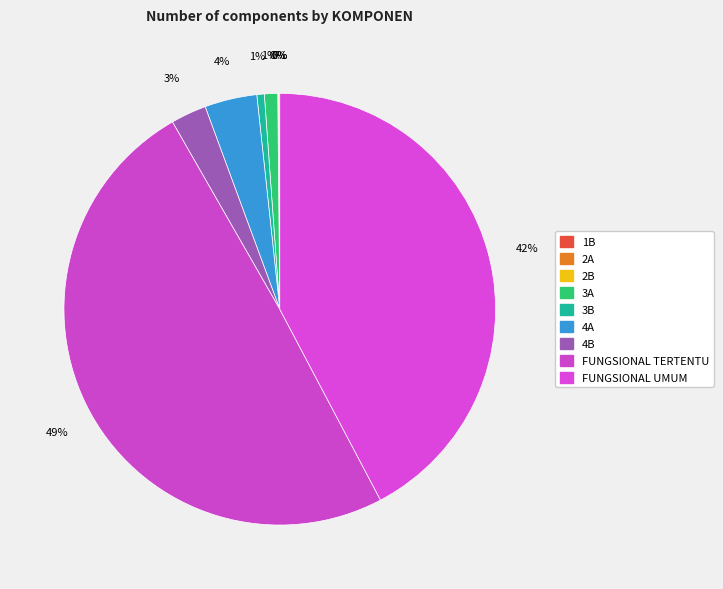

To the nearest percent, what is the average slice percentage?

11%